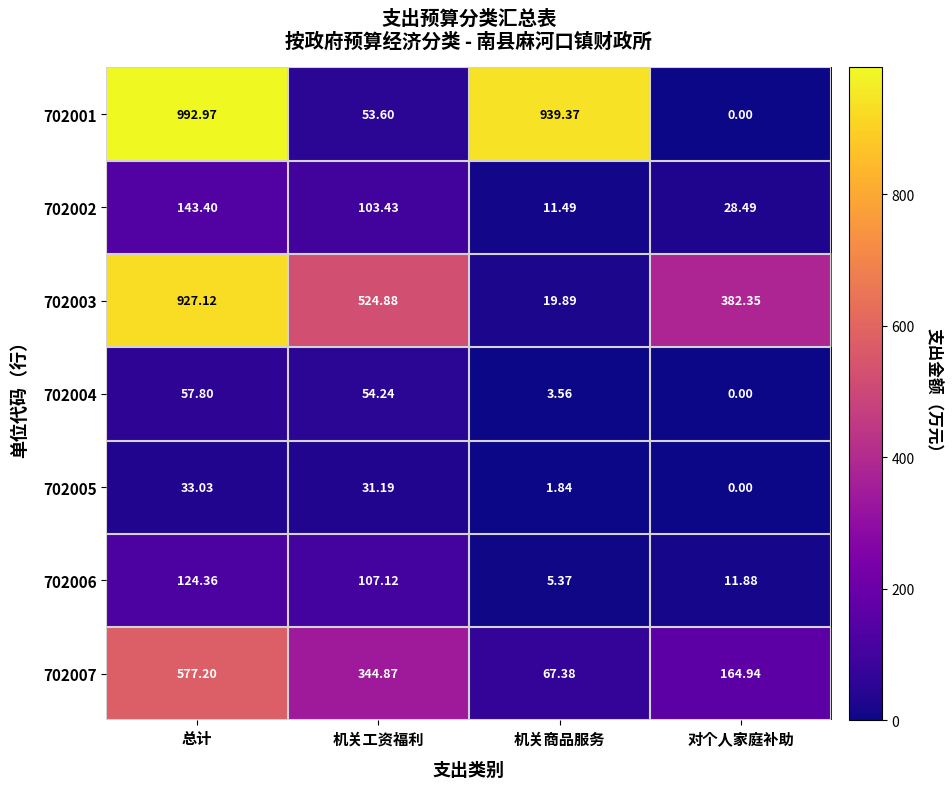

At which label does 702004 reach its minimum?

对个人家庭补助